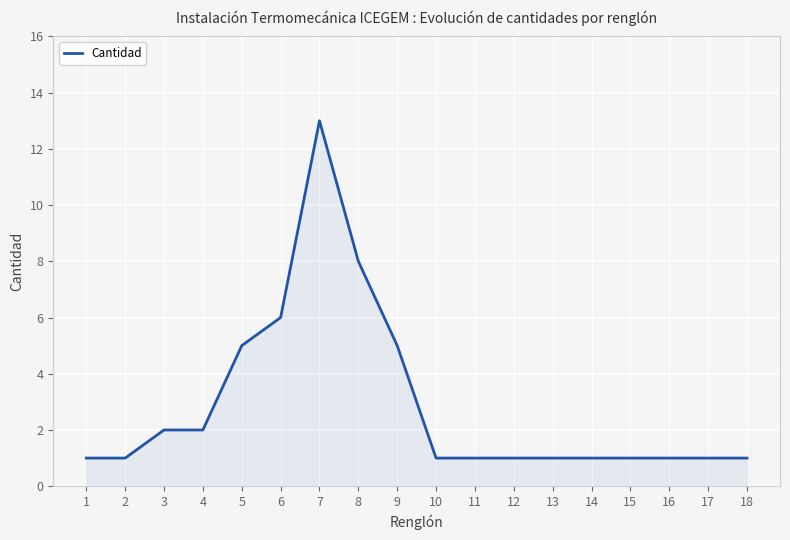

What is the change in value from 7 to 17?

-12